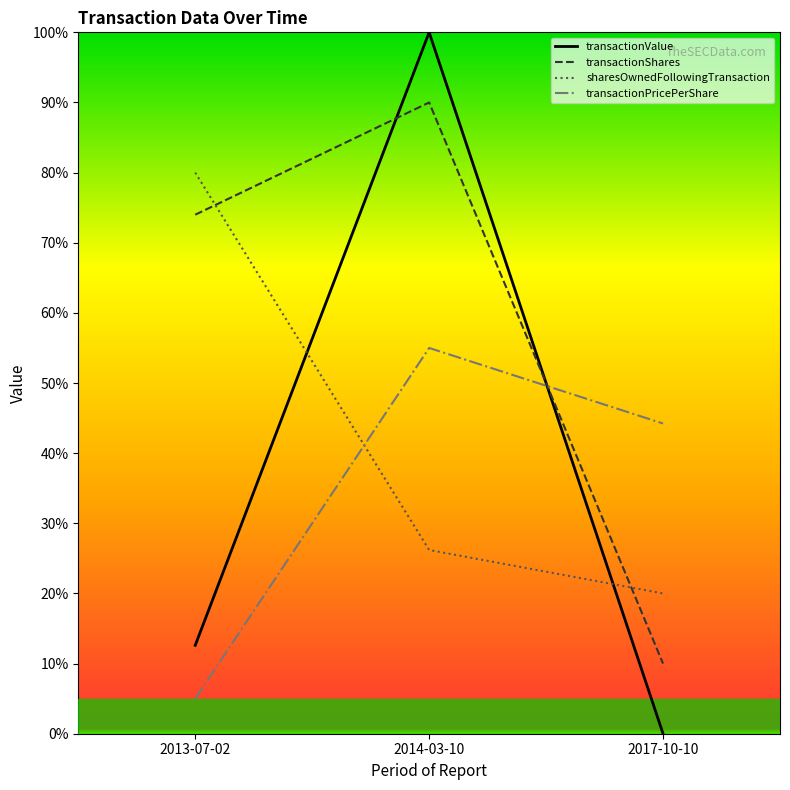

What position from the right is 2013-07-02?

3